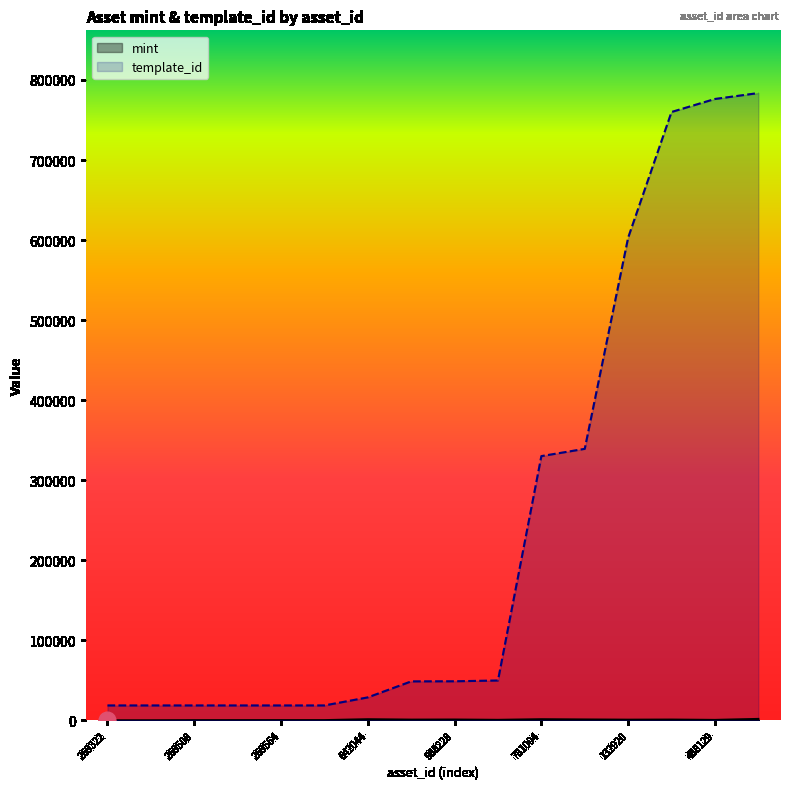

True or false: mint and template_id intersect in this chart.

False